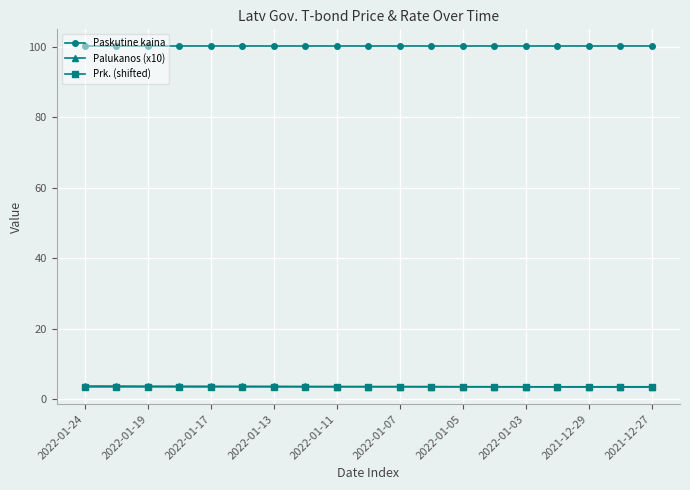

What is the maximum value for Paskutine kaina?

100.2